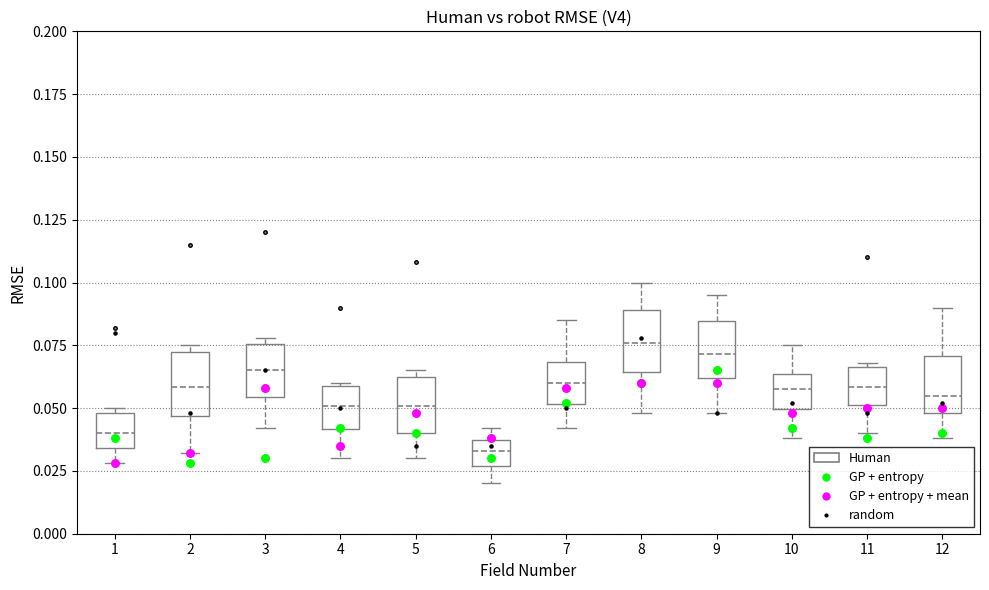

Where does the median line of the box at x = 2 sit on the y-axis? The values are not printed on the chart, so give them approximately, as read against the axis.

0.060